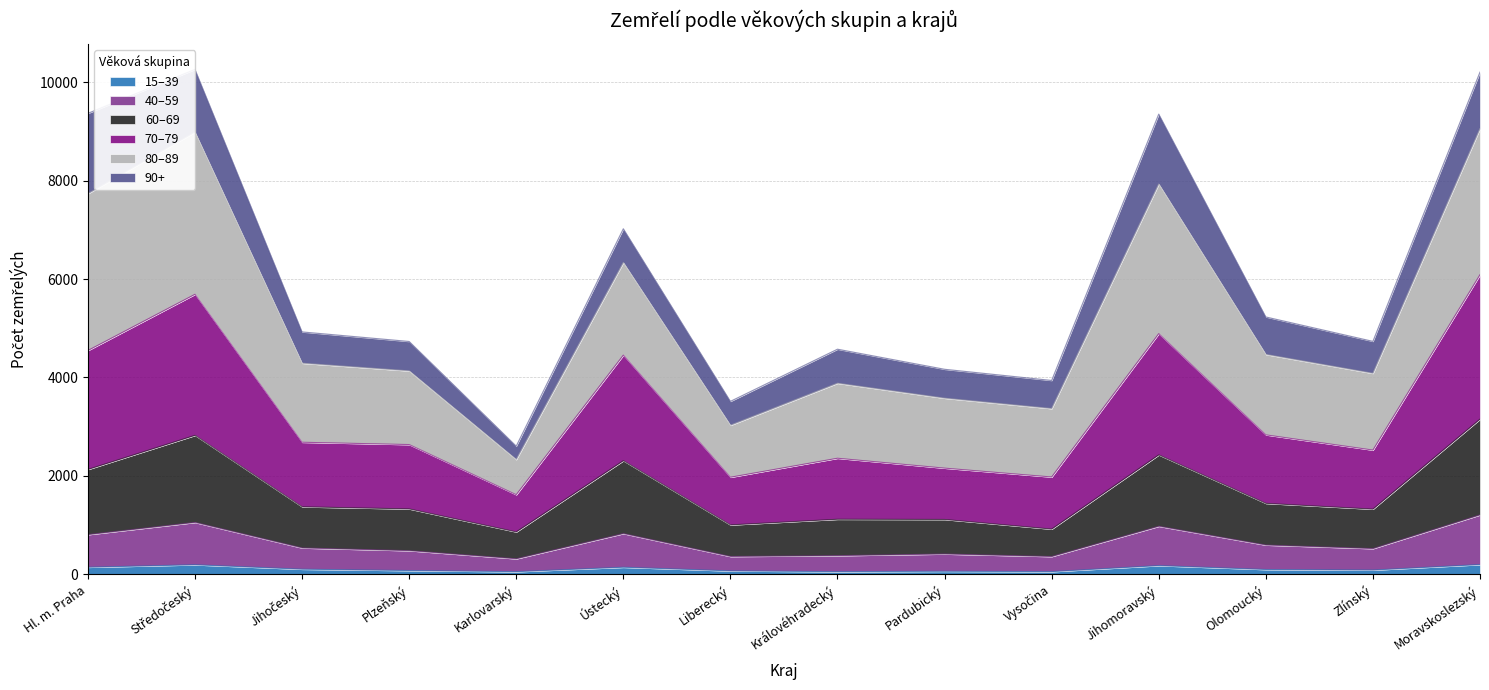

What is the value of the 70–79 point at the 8th from the left?

3882